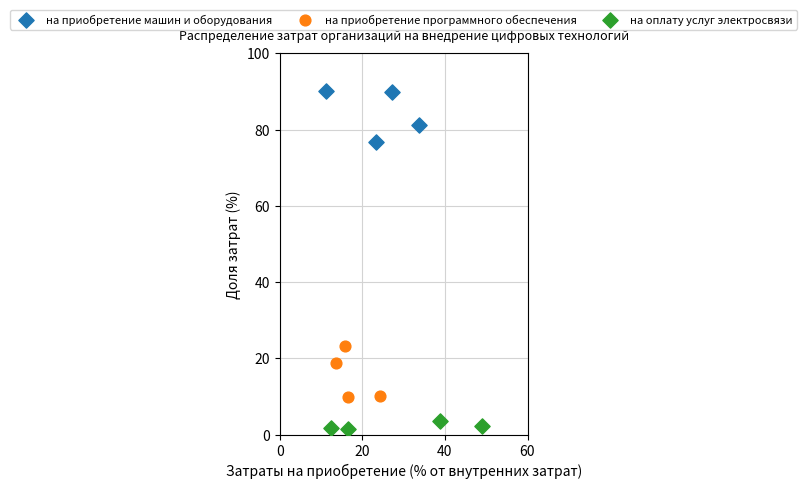

Which series contains the lowest Y value?

на оплату услуг электросвязи